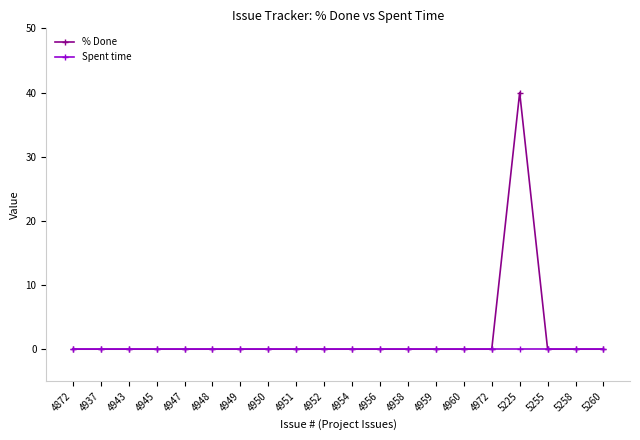

Which series has the largest range (max minus min)?

% Done